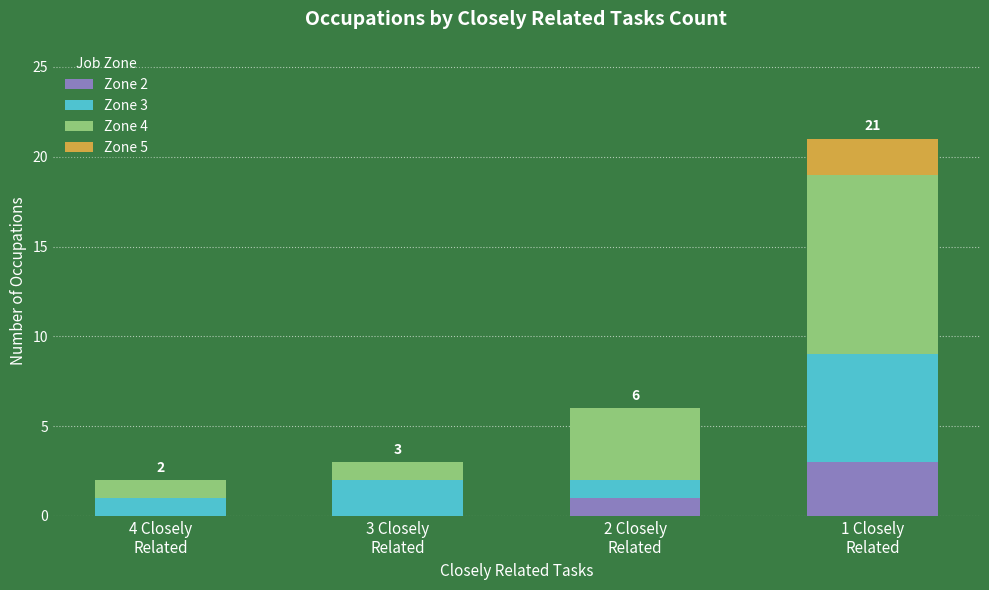

Does the chart contain stacked bars?

Yes